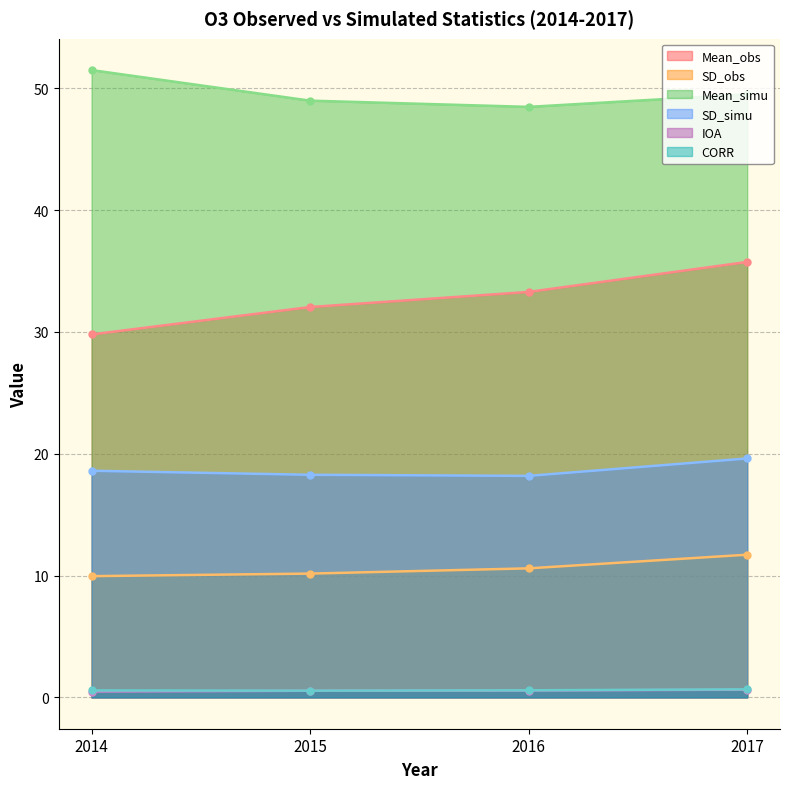

What is the approximate value of CORR at 2017?

0.7